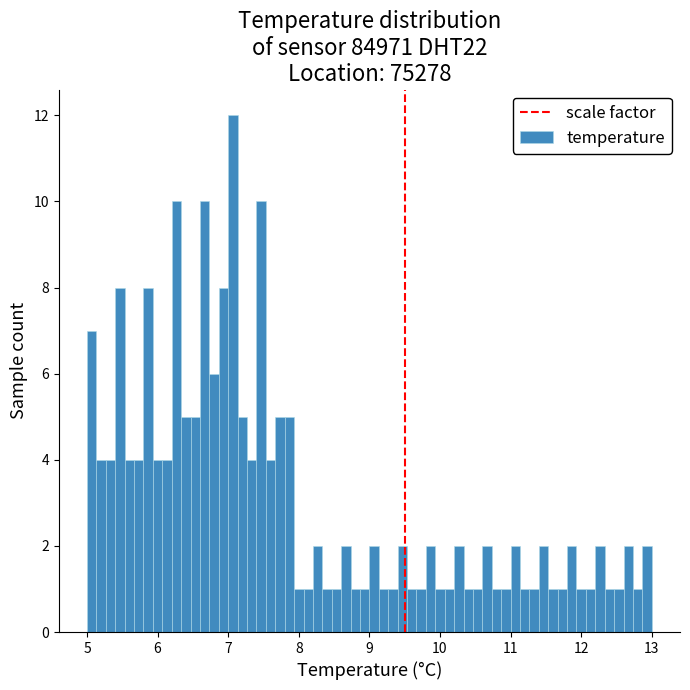

Around what value on the x-axis is the tallest bar? Give the approximate position of its centre, as read against the axis.

7.1